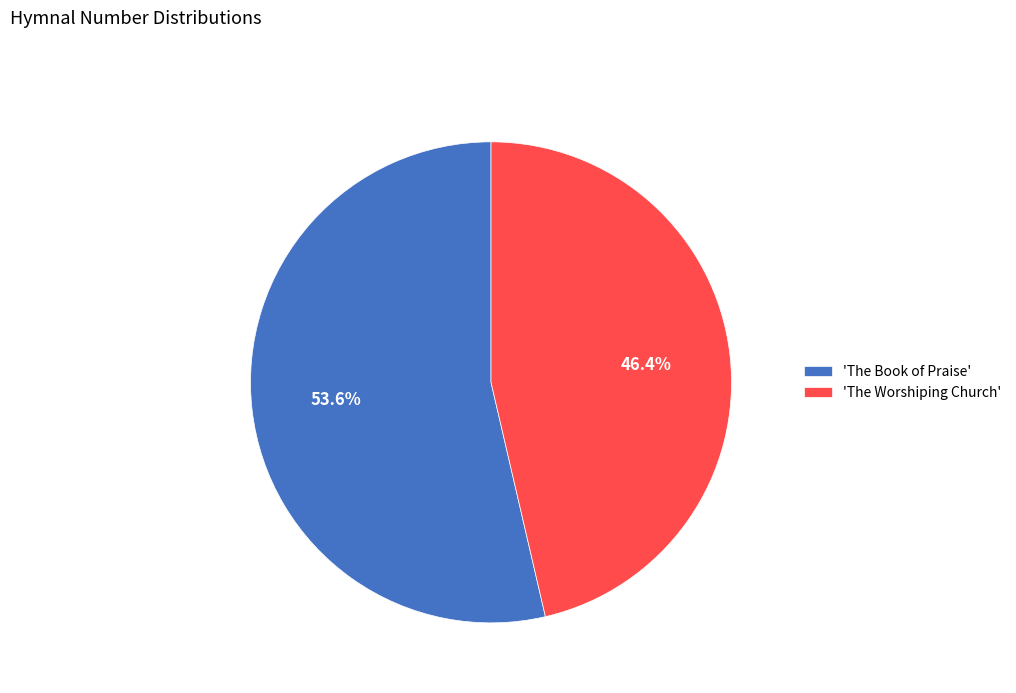

Rank the categories by value from highest to lowest.

'The Book of Praise', 'The Worshiping Church'